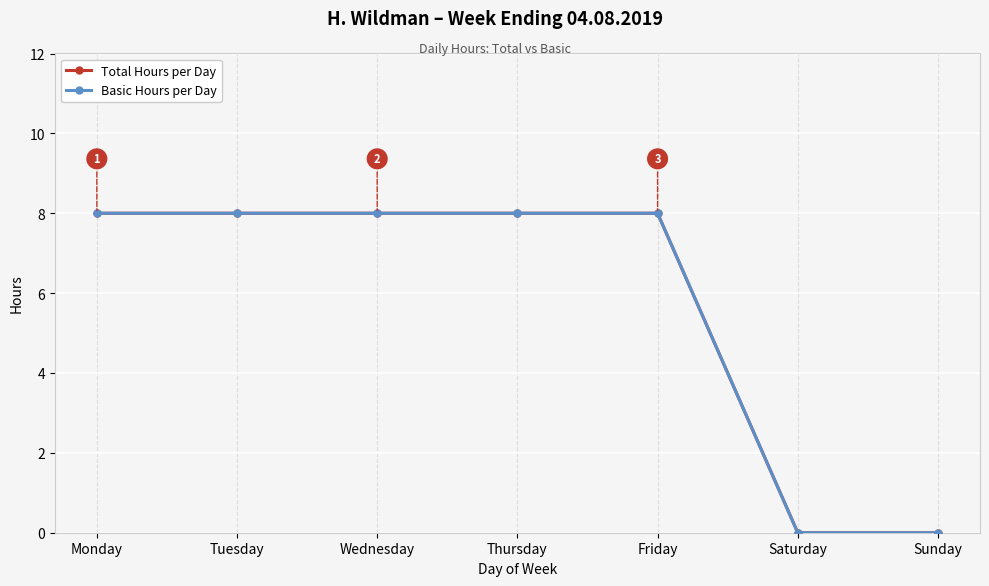

How many lines are shown in the chart?

2